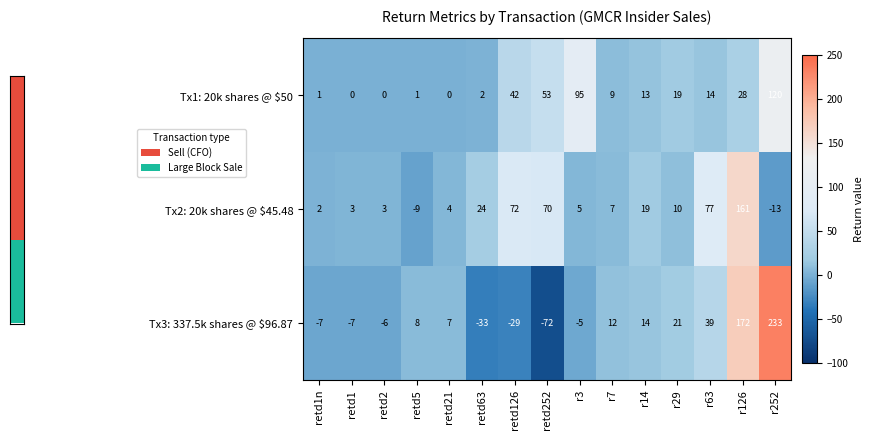

Where does the Tx2: 20k shares @ $45.48 series first go above 7?

retd63